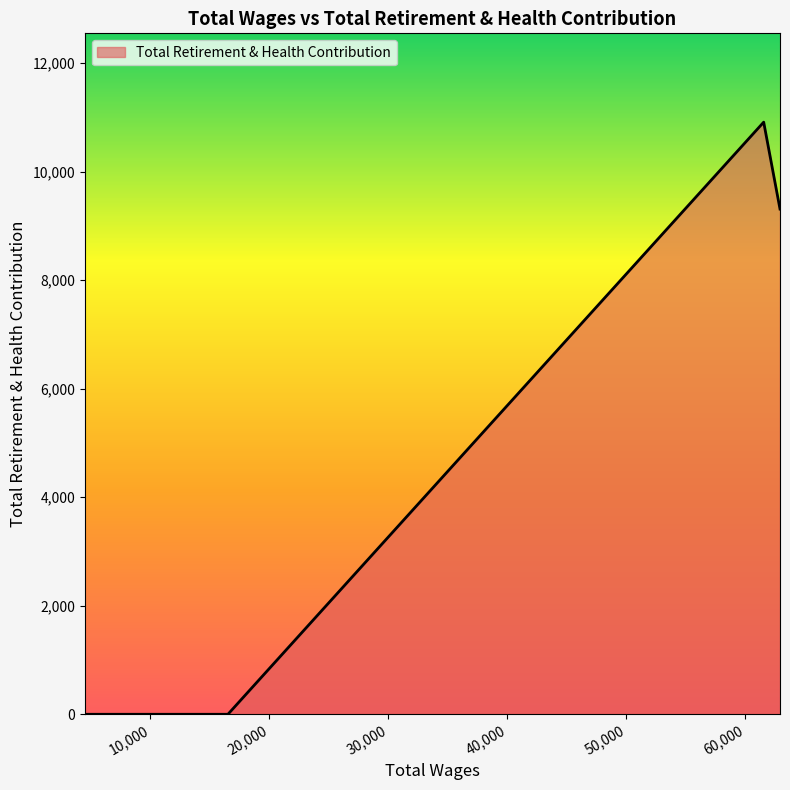

What is the greatest value displayed?

10910